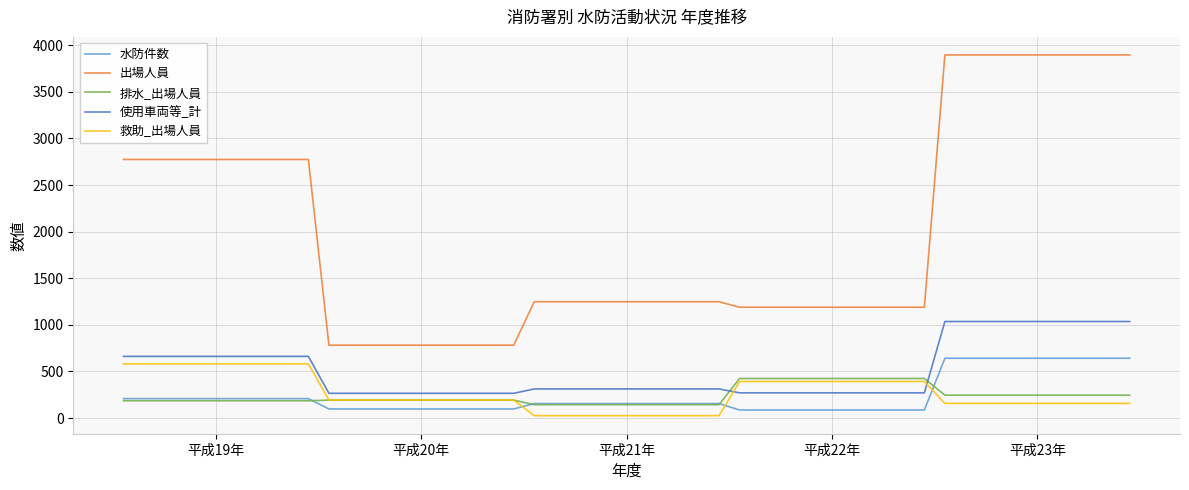

Which series has the largest range (max minus min)?

出場人員